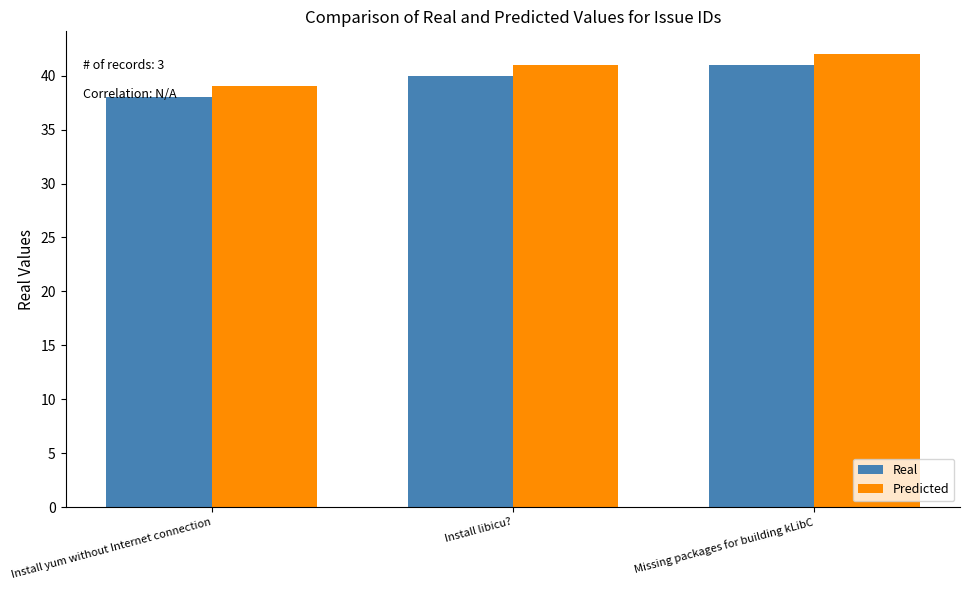

How many Real values are between 38 and 41?

3